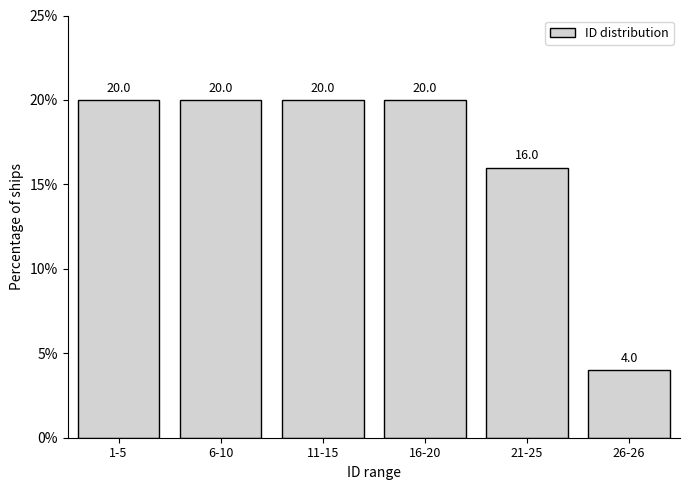

Reading left to right, transcribe all the data shown in this chart.

20	20	20	20	16	4